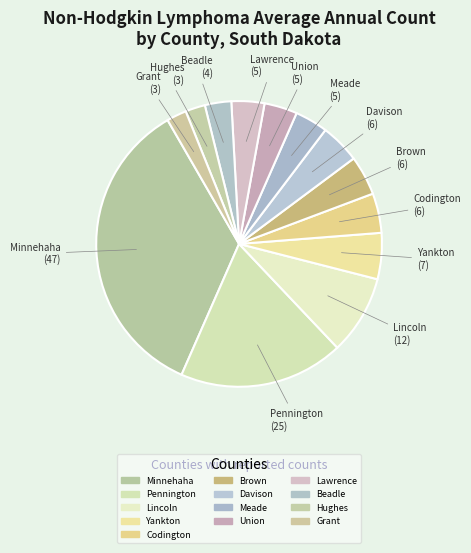

How many slices are in this pie chart?

13